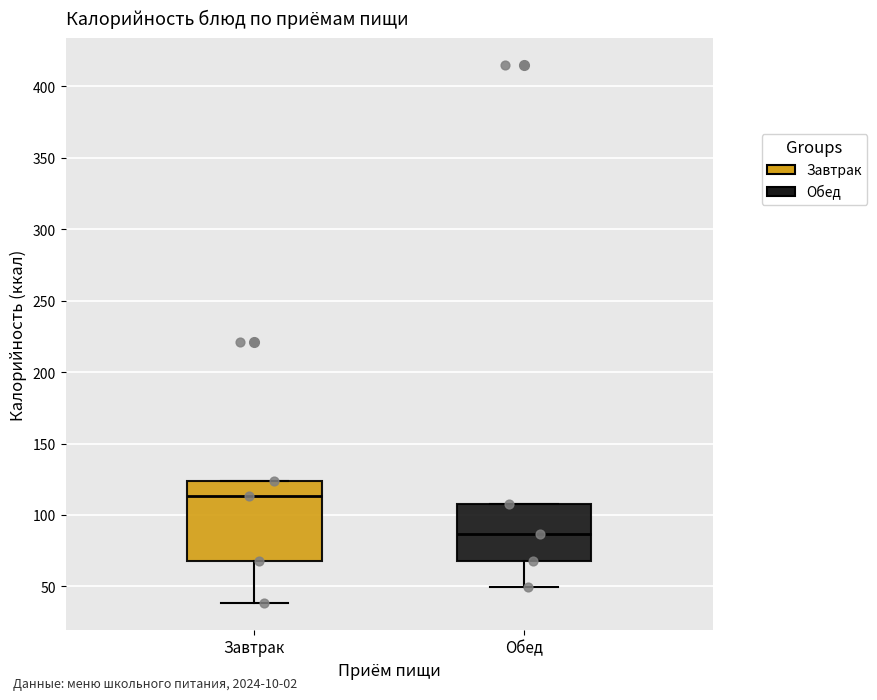

Reading left to right, transcribe this box plot: for each box, give where its median line is, the range the box spans, and where its two whiskers end, as read against the y-axis. The values are not printed on the chart, so give them approximately, as read against the axis.

Завтрак: median 115, box 70 to 125, whiskers 40 to 125
Обед: median 85, box 70 to 110, whiskers 50 to 110